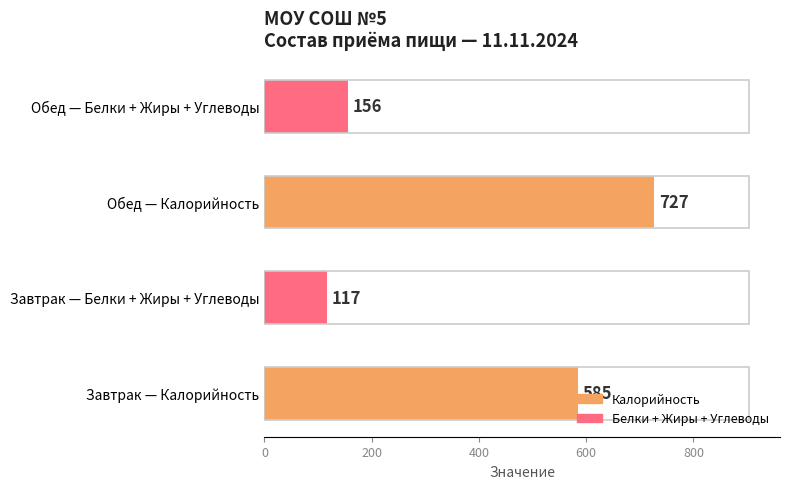

Where is the data nearest to the value 422?

Завтрак — Калорийность